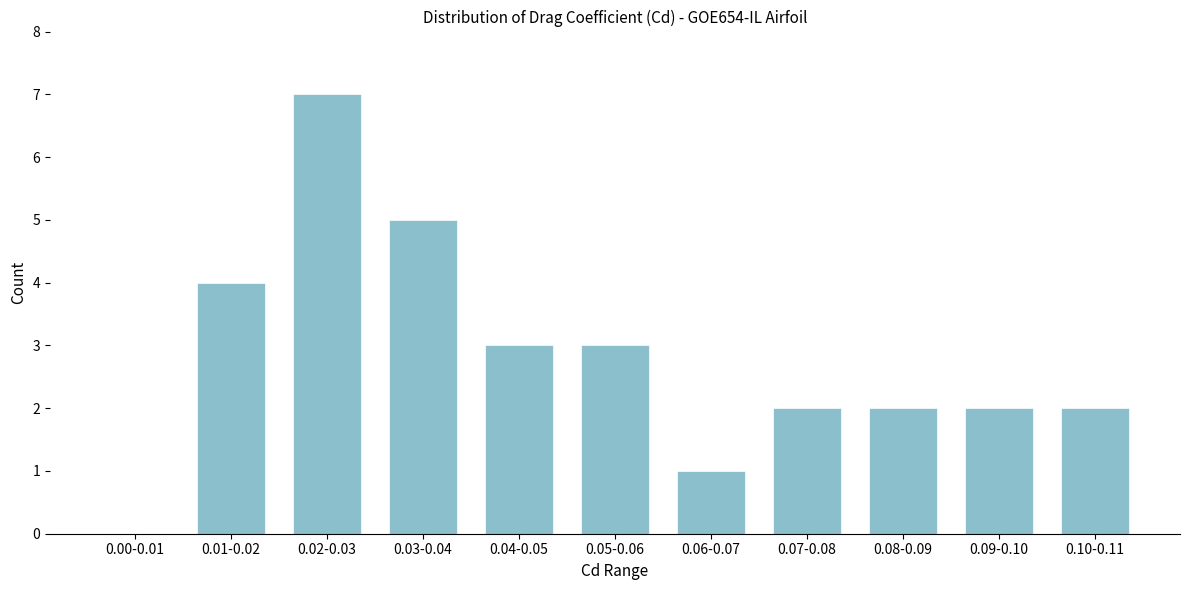

Reading right to left, what are all the values shown in this chart?

0.10-0.11=2	0.09-0.10=2	0.08-0.09=2	0.07-0.08=2	0.06-0.07=1	0.05-0.06=3	0.04-0.05=3	0.03-0.04=5	0.02-0.03=7	0.01-0.02=4	0.00-0.01=0